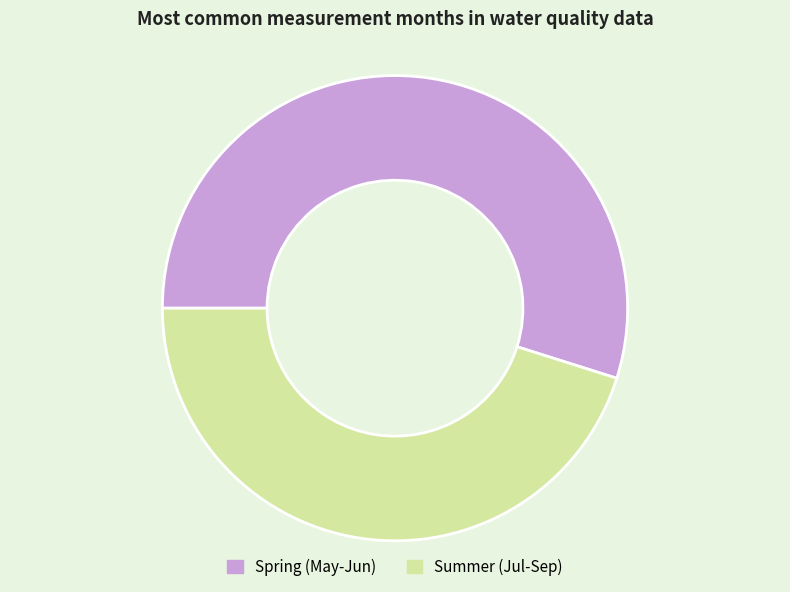

Do Summer (Jul-Sep) and Spring (May-Jun) together represent more than half of the pie?

Yes